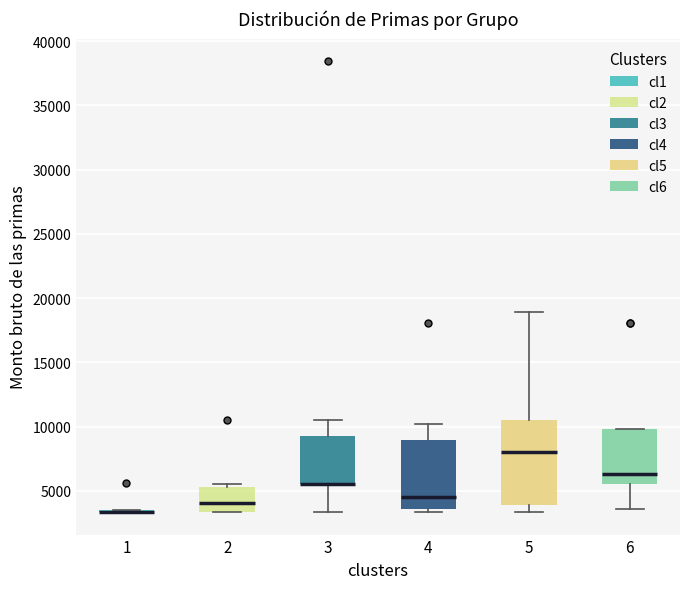

Where does the median line of the box at x = 2 sit on the y-axis? The values are not printed on the chart, so give them approximately, as read against the axis.

4000